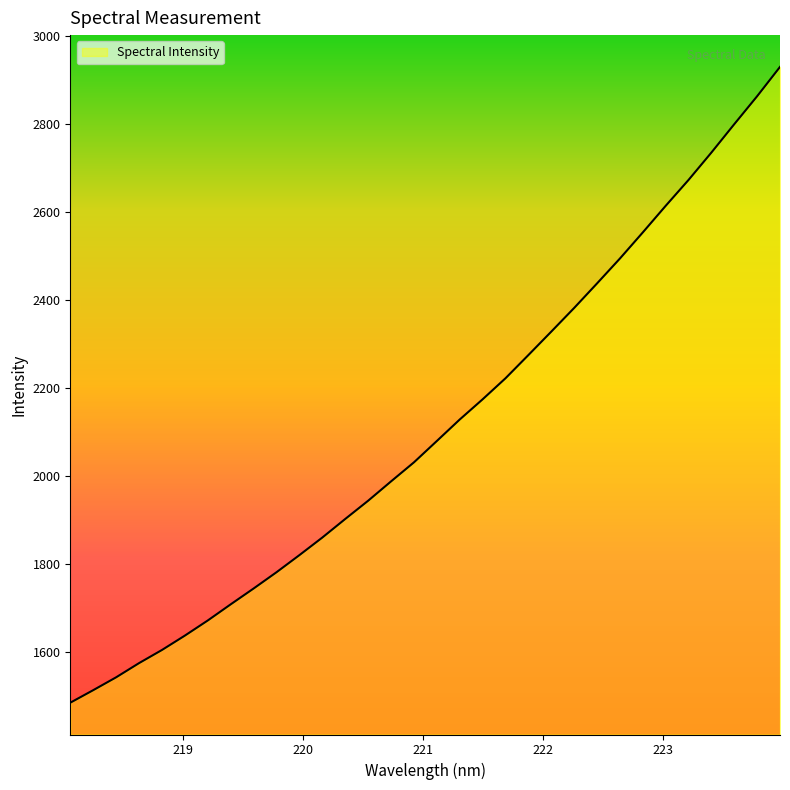

What is the greatest value displayed?

2930.5